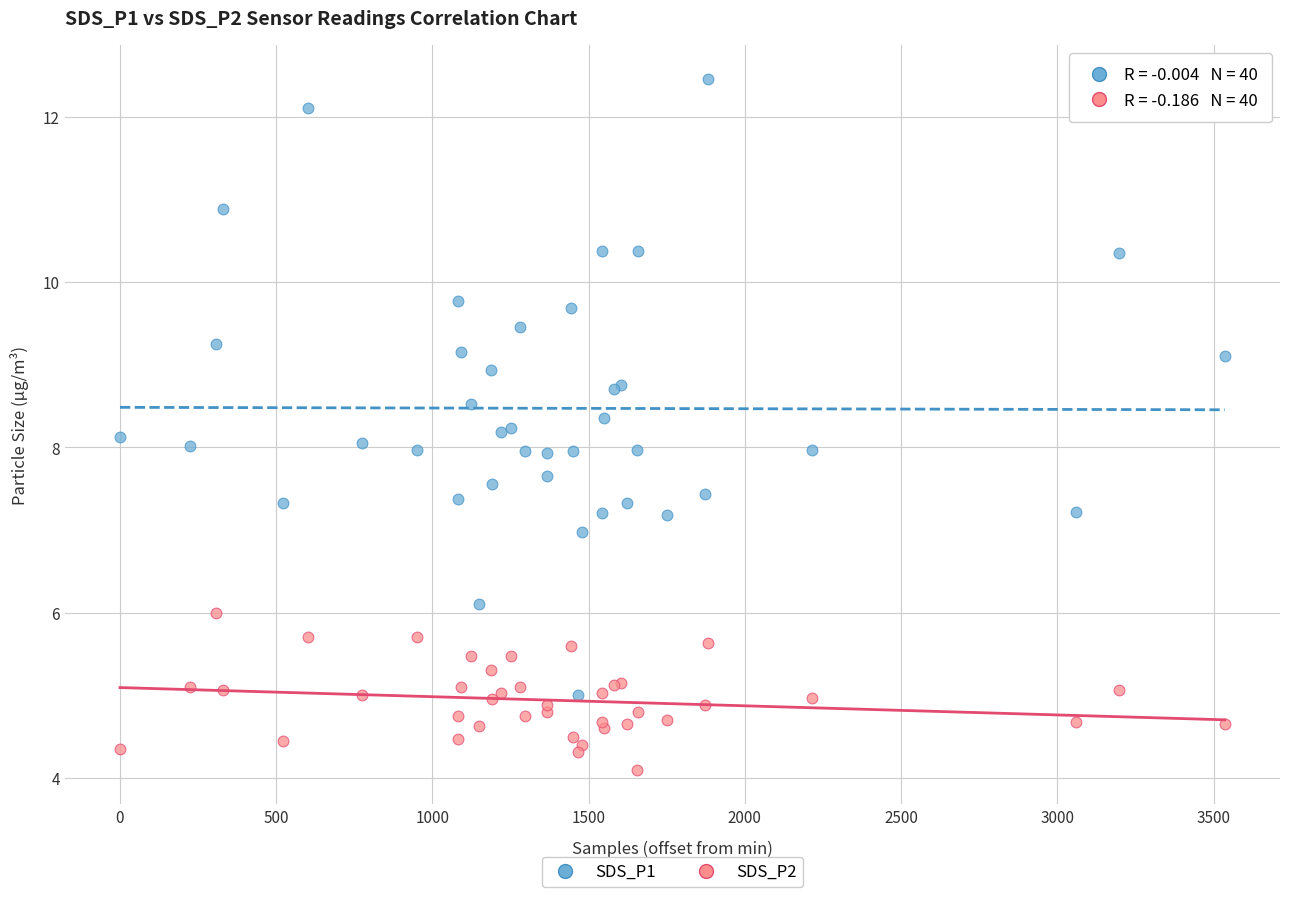

What are all the series names shown in the legend?

SDS_P1, SDS_P2